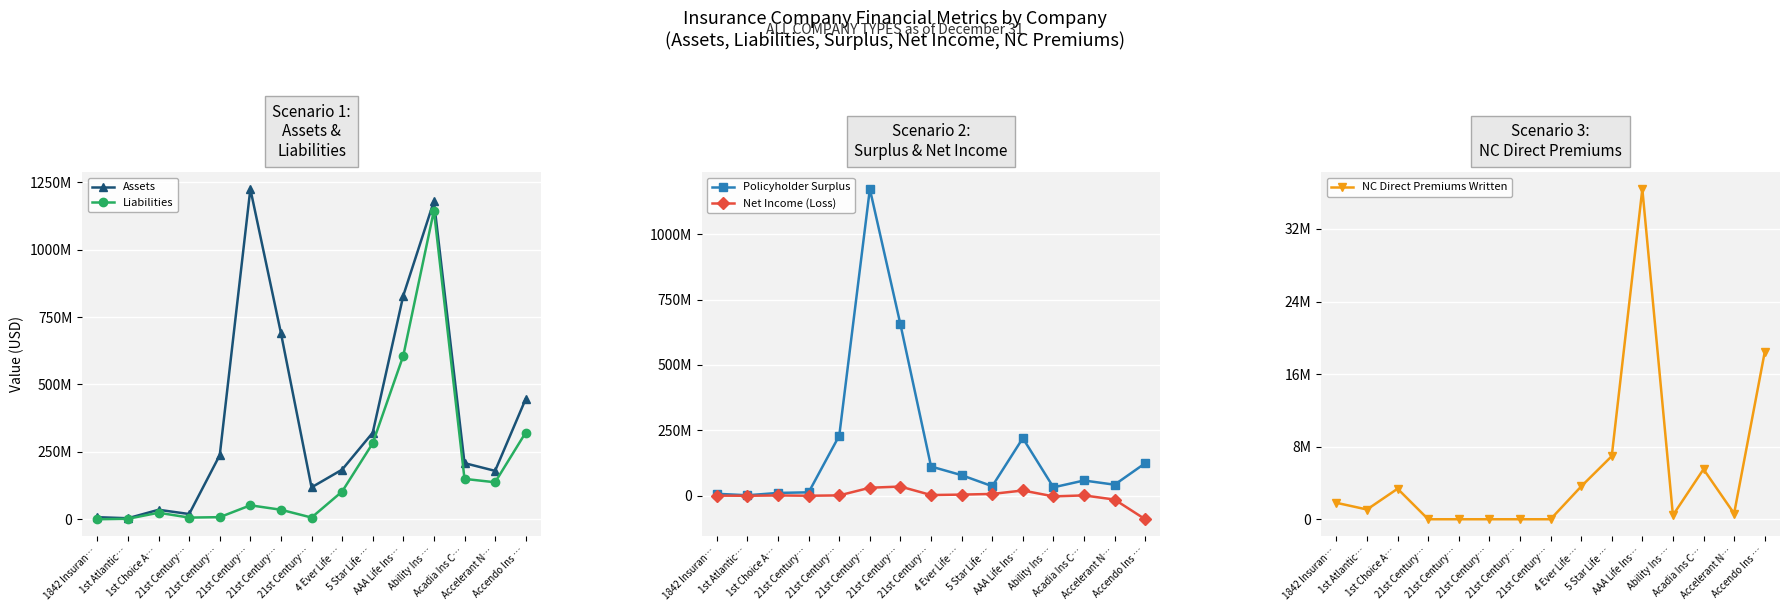

Which series changed the most between 21st Century… and Acadia Ins C…?

Policyholder Surplus